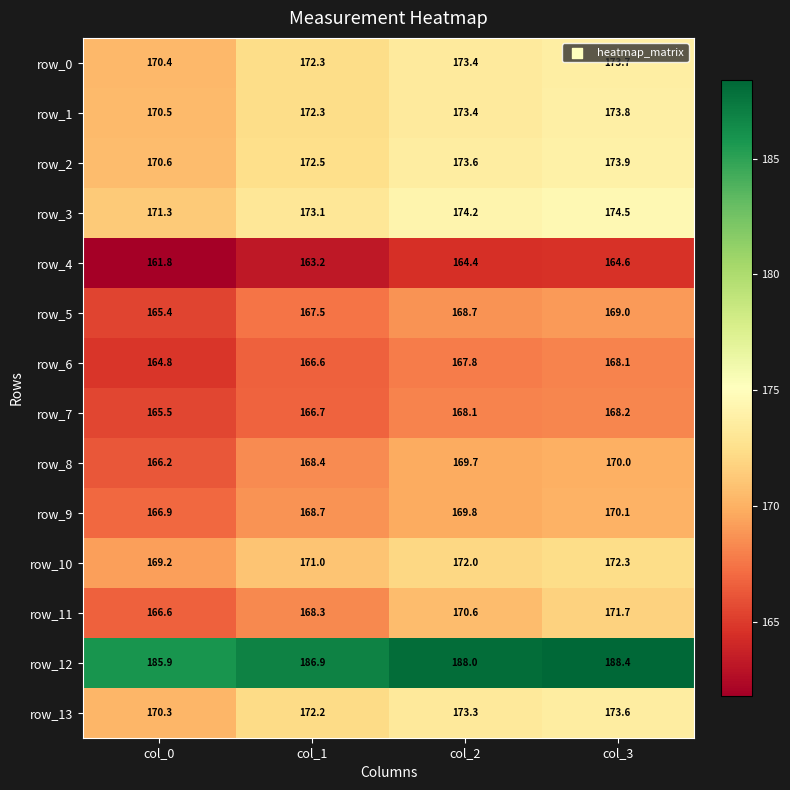

What is the sum of the row_10 values at col_3 and col_0?

341.5